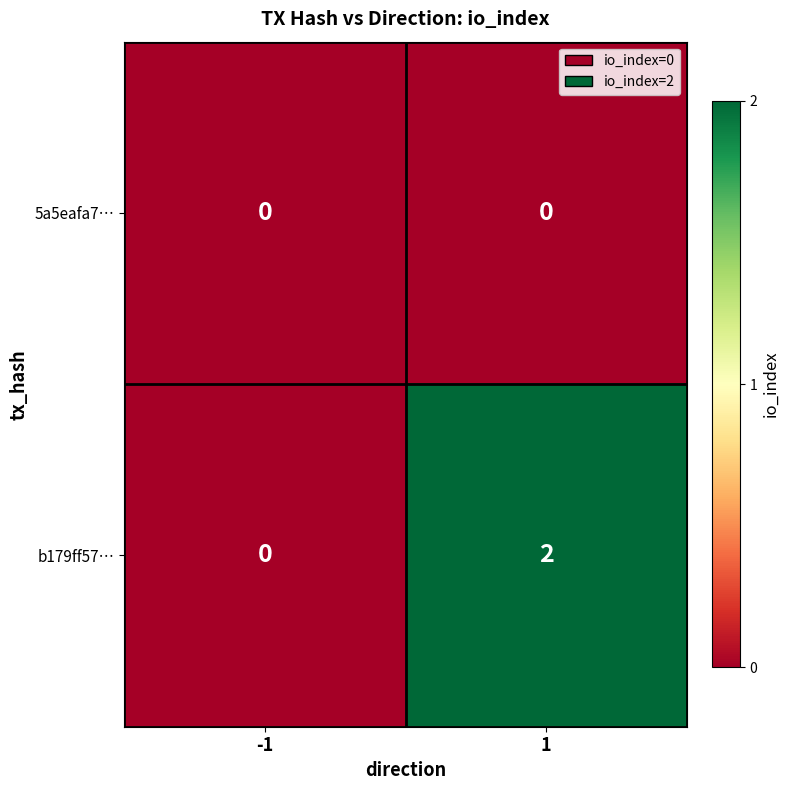

List the series in order of their peak value, highest first.

b179ff57…, 5a5eafa7…